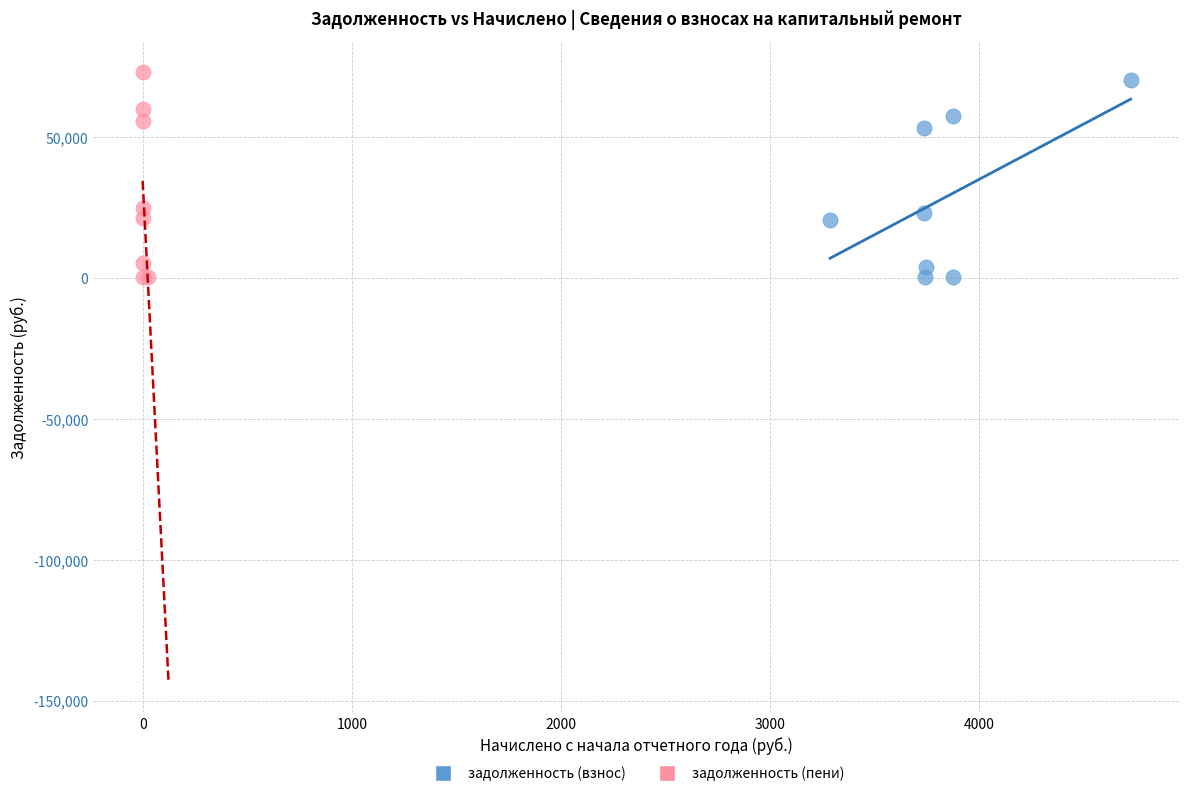

Which series has the largest Y range (max minus min)?

задолженность (пени)